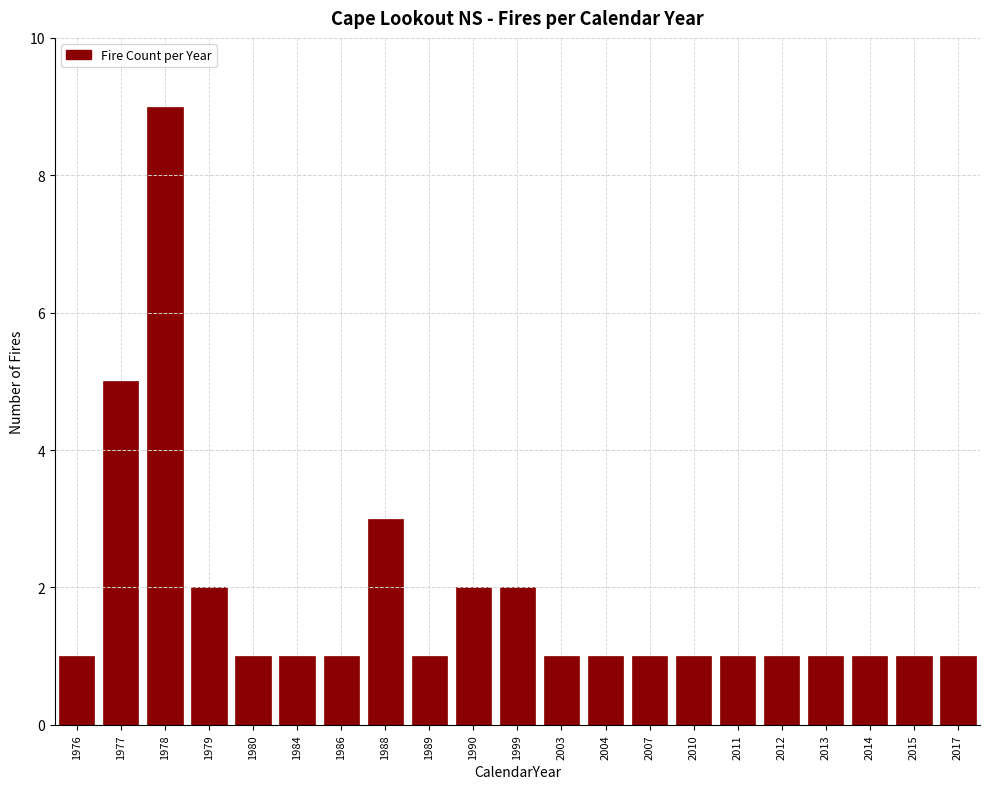

Reading left to right, list all the values displayed in this chart.

1976=1	1977=5	1978=9	1979=2	1980=1	1984=1	1986=1	1988=3	1989=1	1990=2	1999=2	2003=1	2004=1	2007=1	2010=1	2011=1	2012=1	2013=1	2014=1	2015=1	2017=1